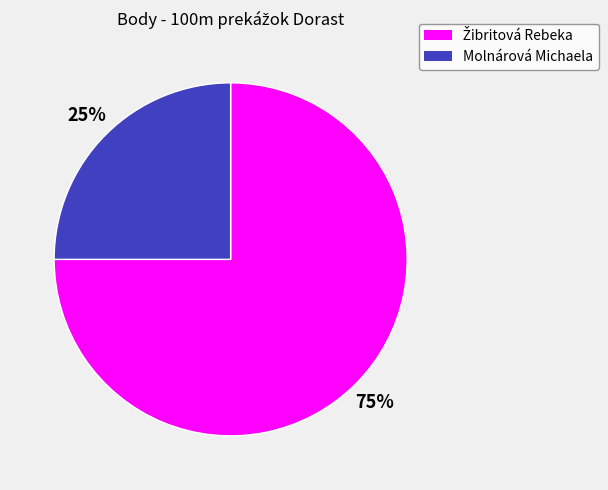

Which slice is the smallest?

Molnárová Michaela